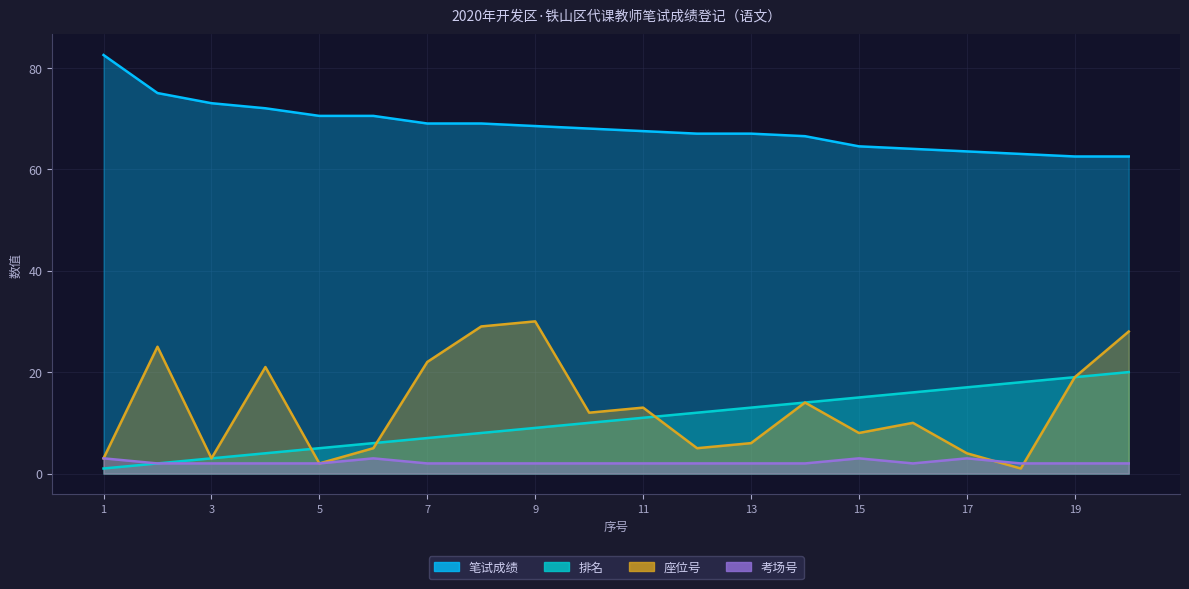

Reading left to right, transcribe all the data shown in this chart.

笔试成绩: 1=82.5	2=75.0	3=73.0	4=72.0	5=70.5	6=70.5	7=69.0	8=69.0	9=68.5	10=68.0	11=67.5	12=67.0	13=67.0	14=66.5	15=64.5	16=64.0	17=63.5	18=63.0	19=62.5	20=62.5
排名: 1=1.0	2=2.0	3=3.0	4=4.0	5=5.0	6=6.0	7=7.0	8=8.0	9=9.0	10=10.0	11=11.0	12=12.0	13=13.0	14=14.0	15=15.0	16=16.0	17=17.0	18=18.0	19=19.0	20=20.0
座位号: 1=3.0	2=25.0	3=3.0	4=21.0	5=2.0	6=5.0	7=22.0	8=29.0	9=30.0	10=12.0	11=13.0	12=5.0	13=6.0	14=14.0	15=8.0	16=10.0	17=4.0	18=1.0	19=19.0	20=28.0
考场号: 1=3.0	2=2.0	3=2.0	4=2.0	5=2.0	6=3.0	7=2.0	8=2.0	9=2.0	10=2.0	11=2.0	12=2.0	13=2.0	14=2.0	15=3.0	16=2.0	17=3.0	18=2.0	19=2.0	20=2.0